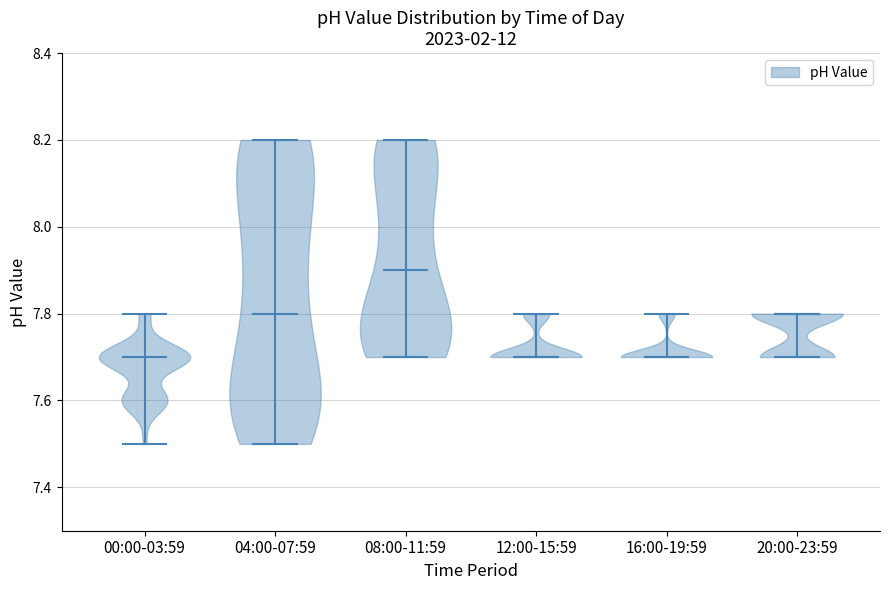

Reading left to right, read every violin against the y-axis: where its median line is, and the lowest and highest points it reaches. The values are not printed on the chart, so give them approximately, as read against the axis.

00:00-03:59: median line 7.7, lowest point 7.5, highest point 7.8
04:00-07:59: median line 7.8, lowest point 7.5, highest point 8.2
08:00-11:59: median line 7.9, lowest point 7.7, highest point 8.2
12:00-15:59: median line 7.7, lowest point 7.7, highest point 7.8
16:00-19:59: median line 7.7, lowest point 7.7, highest point 7.8
20:00-23:59: median line 7.8, lowest point 7.7, highest point 7.8